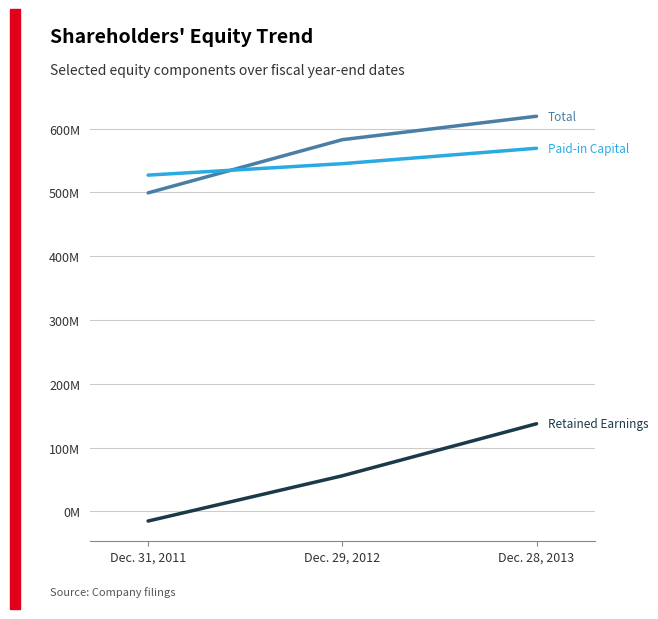

Does the chart display data point markers on the line(s)?

No